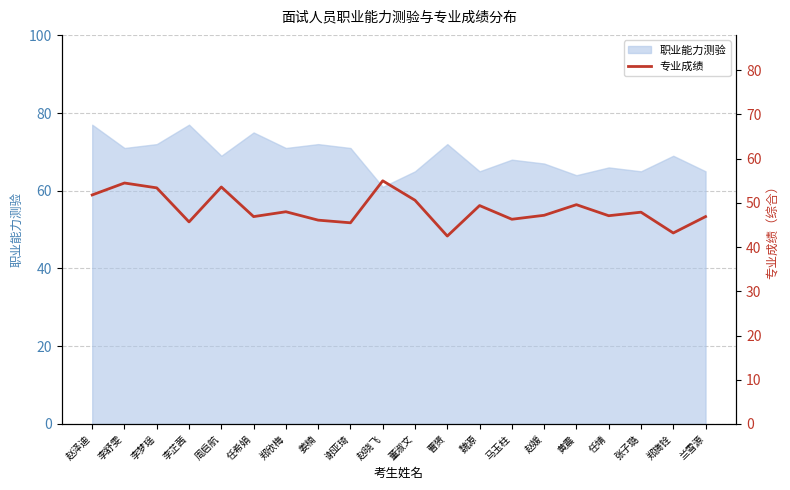

What is the sum of all values?

971.2